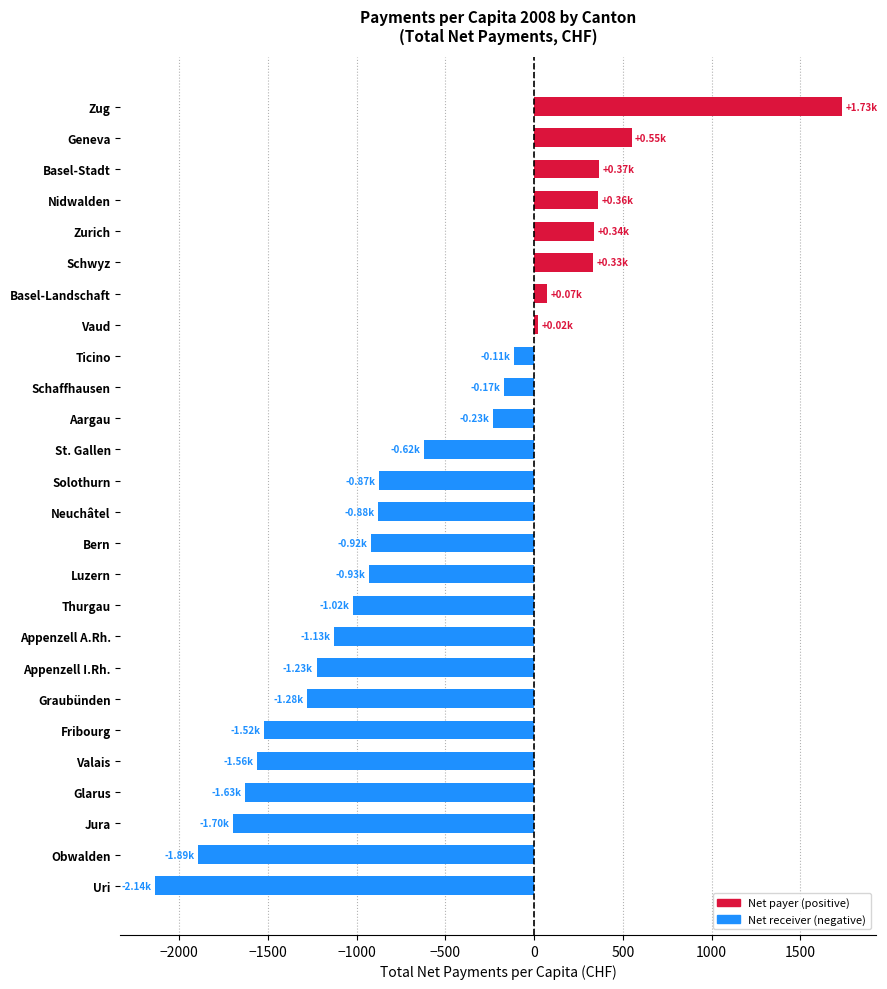

Does the chart contain stacked bars?

No